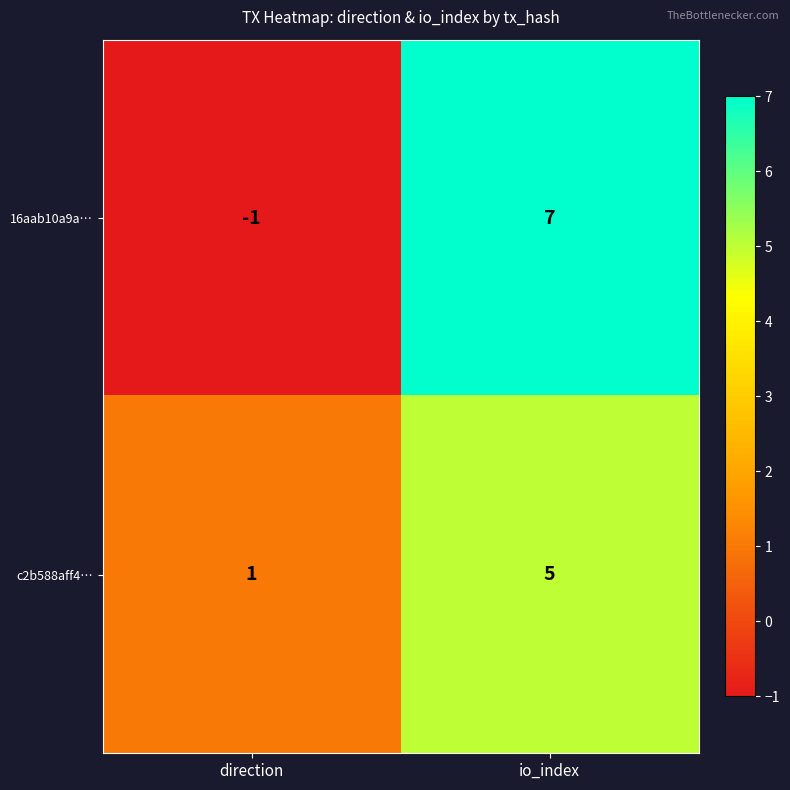

True or false: c2b588aff4… has a value of 1 at direction.

True